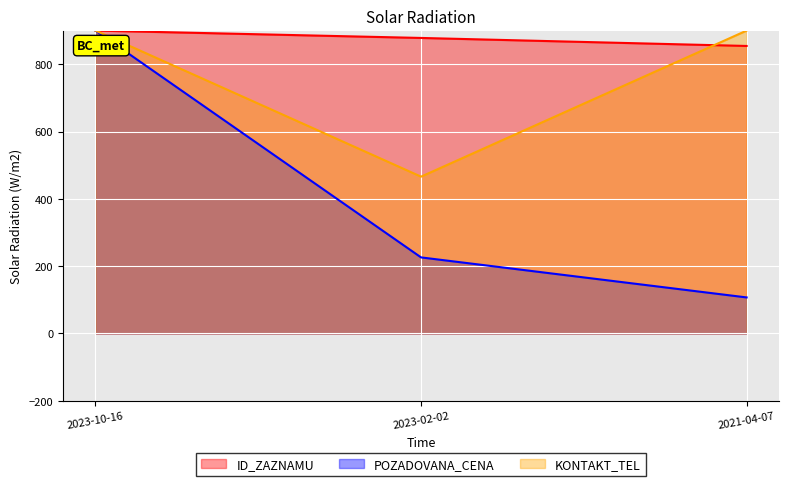

What are all the series names shown in the legend?

ID_ZAZNAMU, POZADOVANA_CENA, KONTAKT_TEL